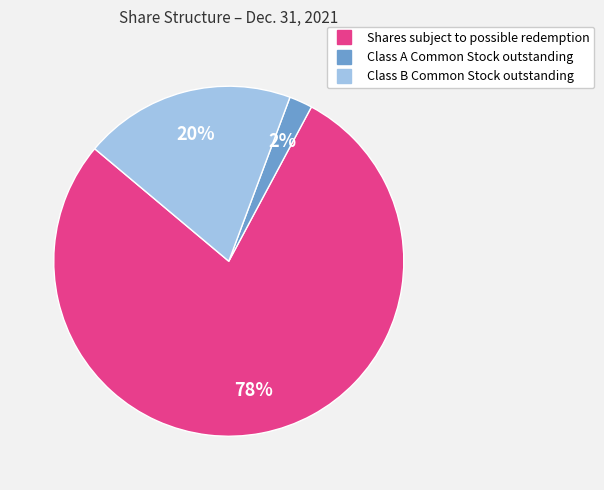

What is the smallest slice in the pie chart?

Class A Common Stock outstanding